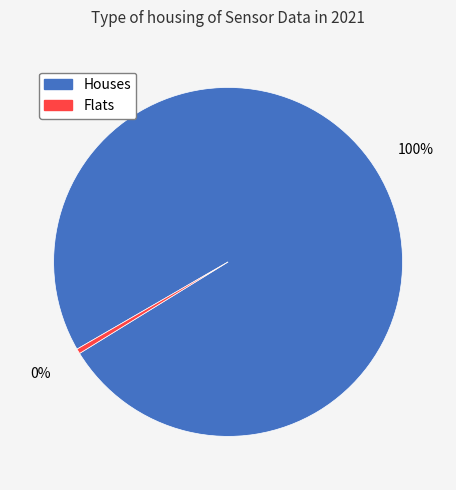

Which slice is the smallest?

Flats